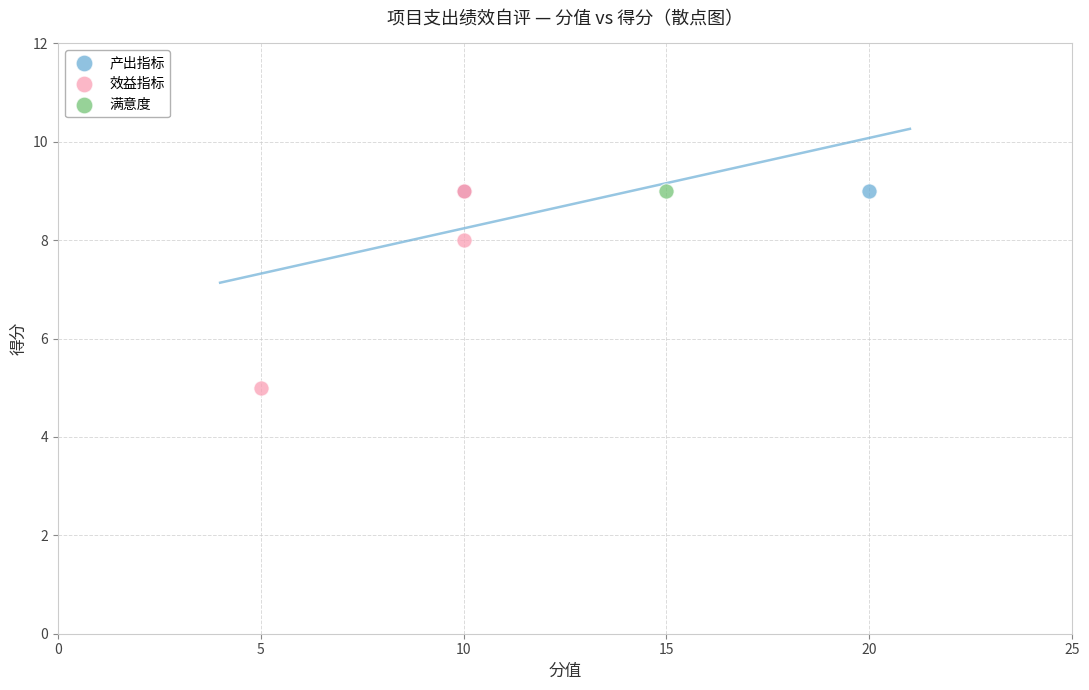

What are all the series names shown in the legend?

产出指标, 效益指标, 满意度